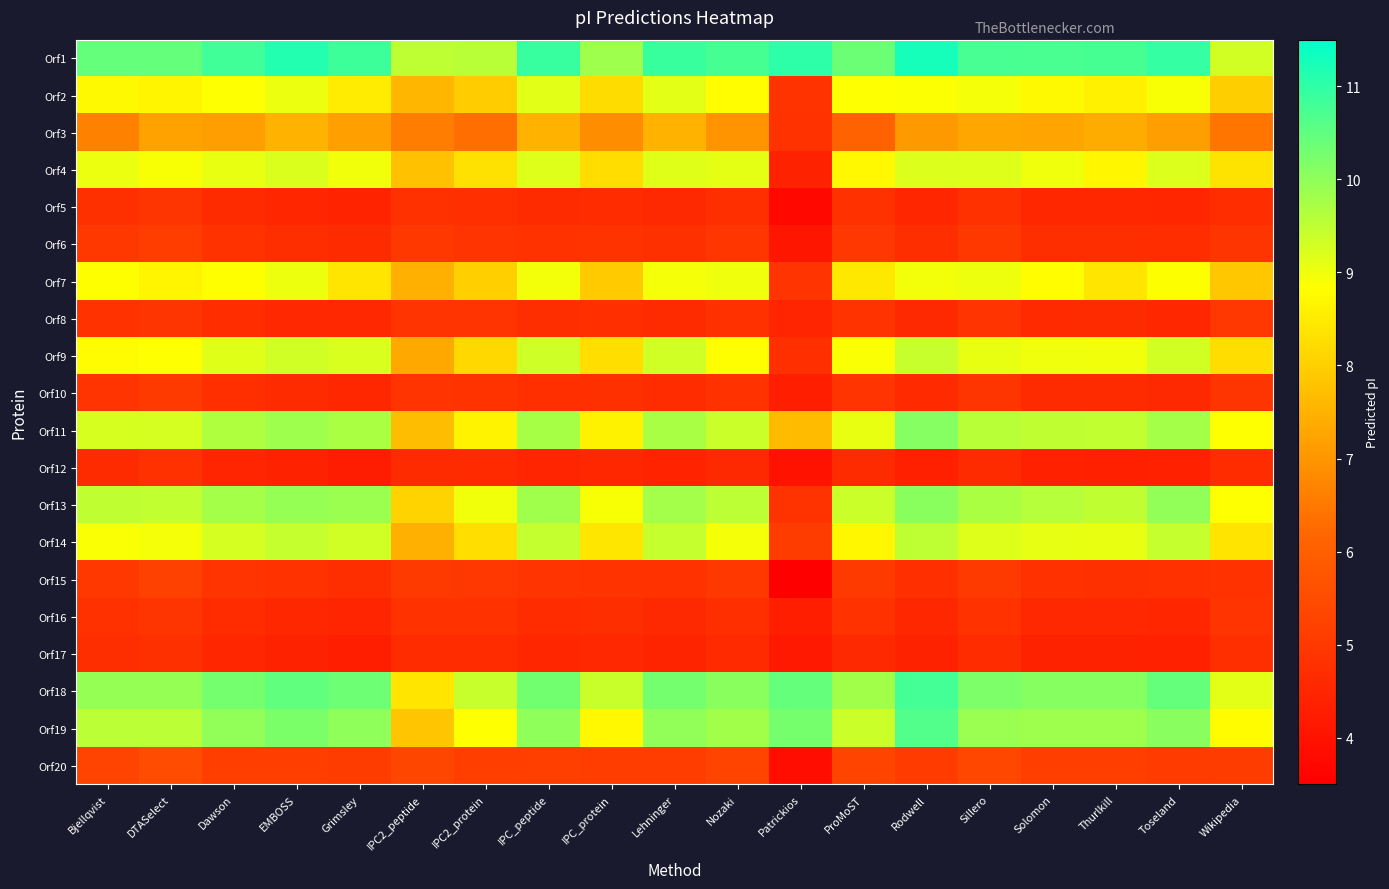

At which category is the sum across all series the highest?

Rodwell